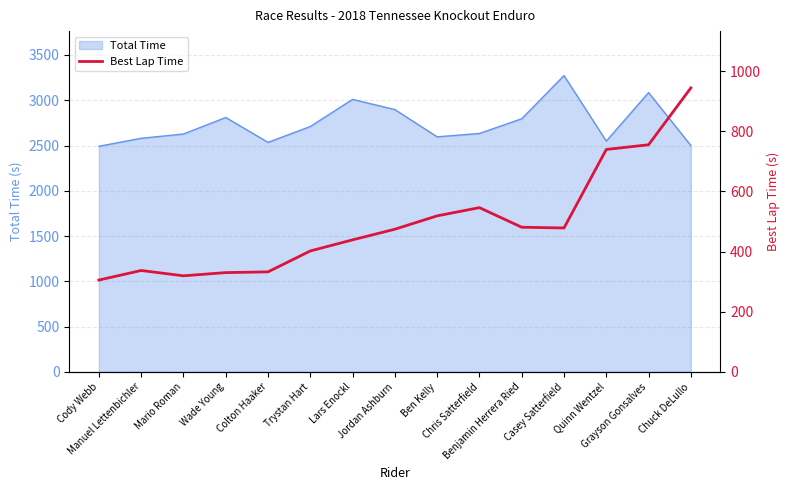

Between Cody Webb and Casey Satterfield, which is larger?

Casey Satterfield